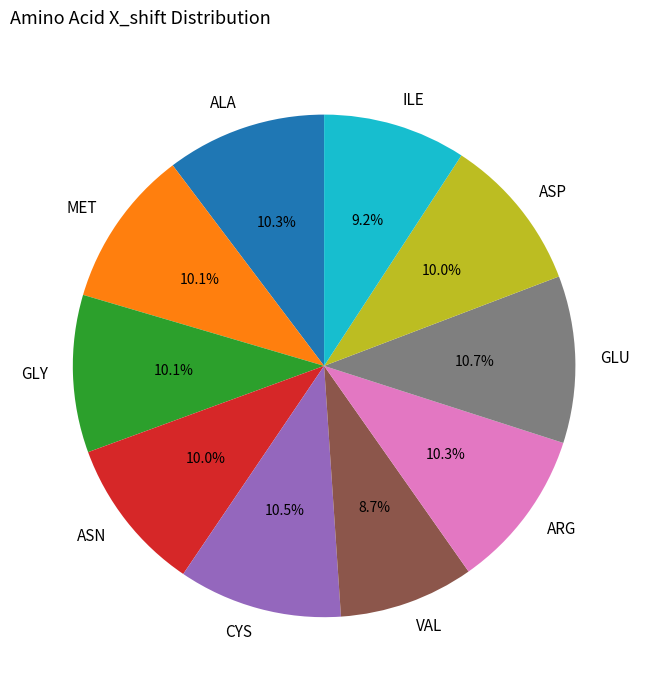

Which has a higher value, ILE or ALA?

ALA